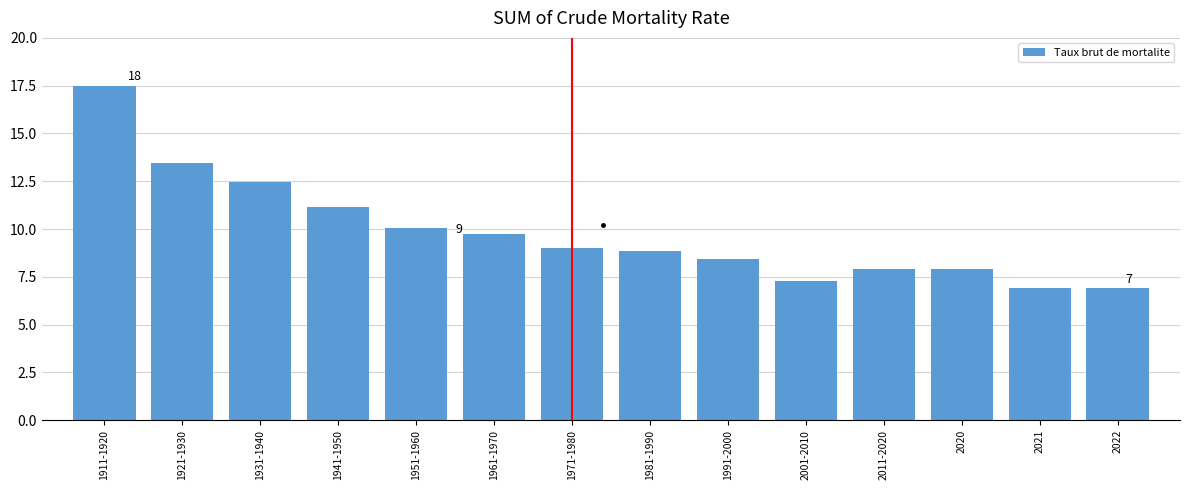

Reading left to right, extract all data points from this chart.

1911-1920=17.5	1921-1930=13.5	1931-1940=12.5	1941-1950=11.2	1951-1960=10.0	1961-1970=9.7	1971-1980=9.0	1981-1990=8.9	1991-2000=8.4	2001-2010=7.3	2011-2020=7.9	2020=7.9	2021=6.9	2022=6.9